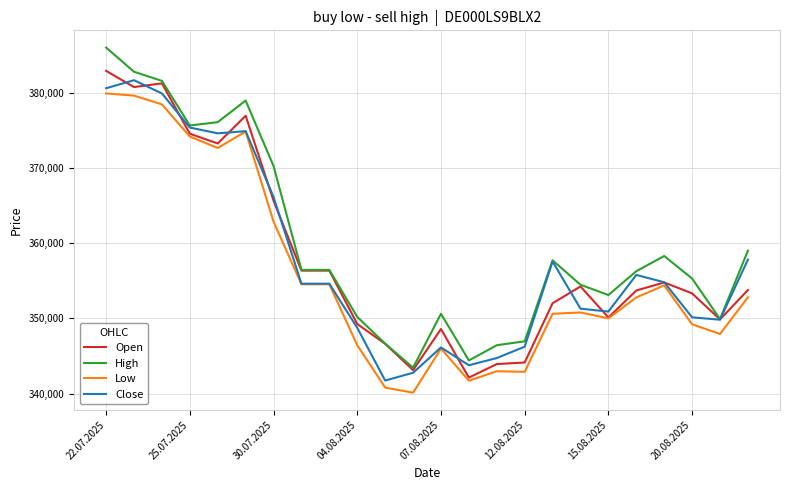

What is the highest value of the Close series?

381653